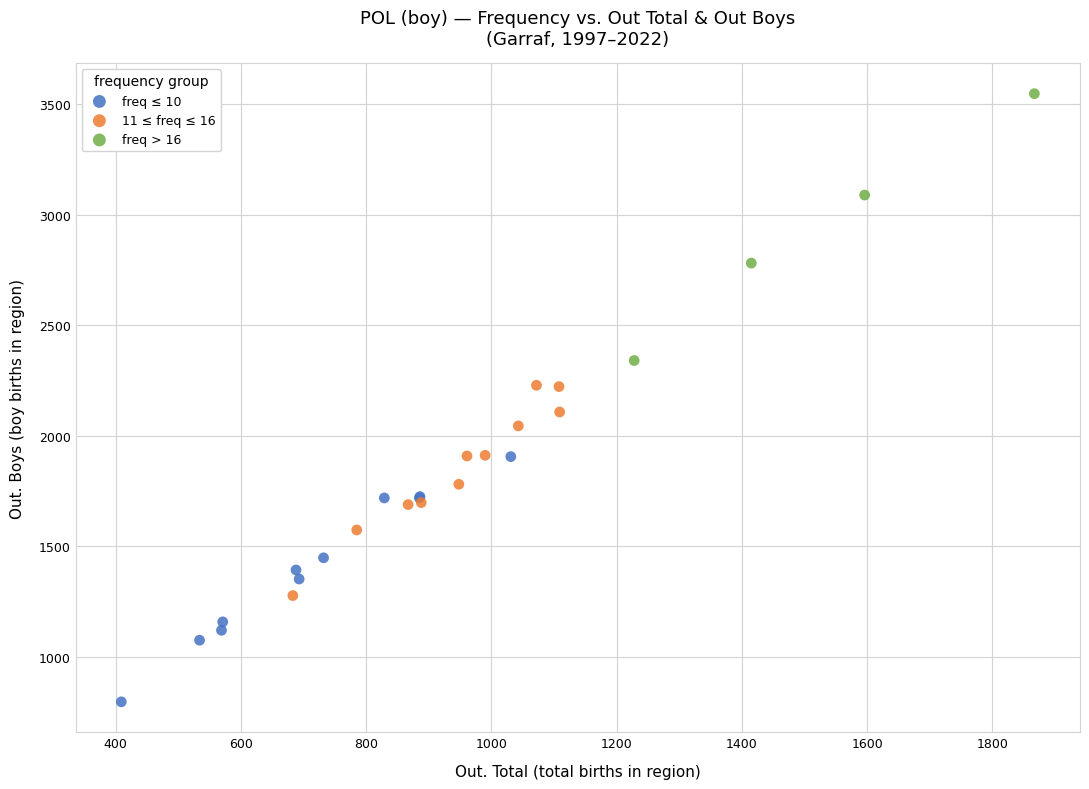

Which series reaches the minimum Y coordinate?

freq ≤ 10